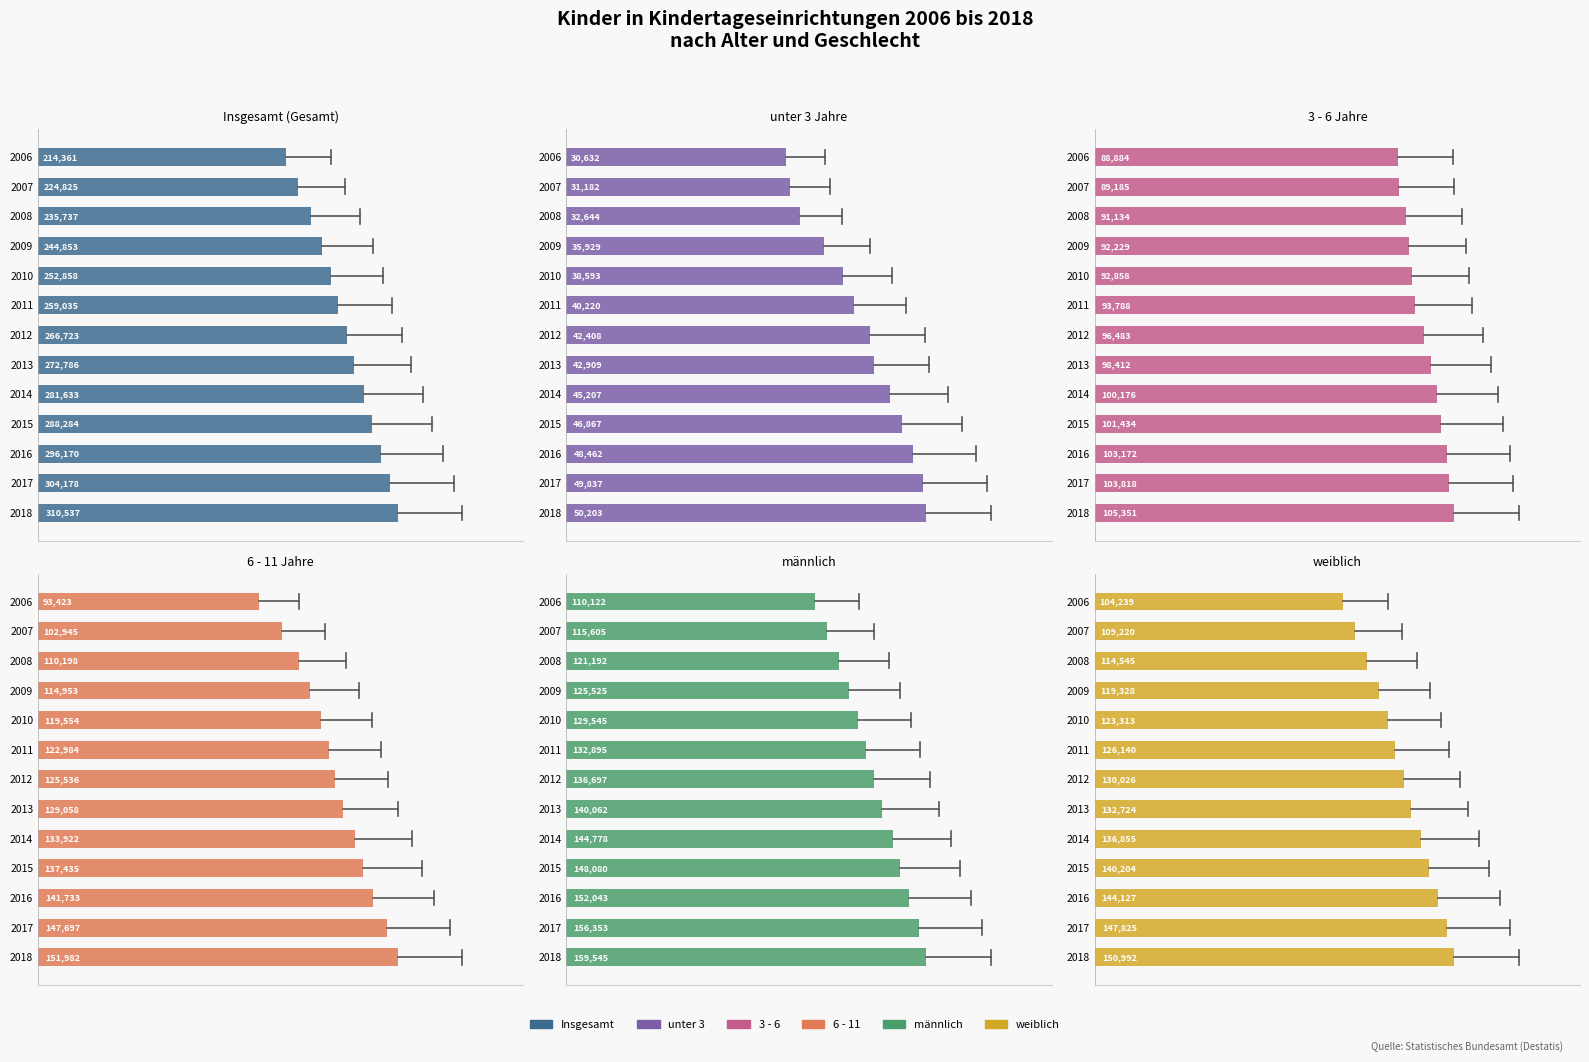

Reading left to right, what are all the values shown in this chart?

Insgesamt: 214361	224825	235737	244853	252858	259035	266723	272786	281633	288284	296170	304178	310537
unter 3: 30632	31182	32644	35929	38593	40220	42408	42909	45207	46867	48462	49837	50203
3 - 6: 88884	89185	91134	92229	92858	93788	96483	98412	100176	101434	103172	103818	105351
6 - 11: 93423	102945	110198	114953	119554	122984	125536	129058	133922	137435	141733	147697	151982
männlich: 110122	115605	121192	125525	129545	132895	136697	140062	144778	148080	152043	156353	159545
weiblich: 104239	109220	114545	119328	123313	126140	130026	132724	136855	140204	144127	147825	150992